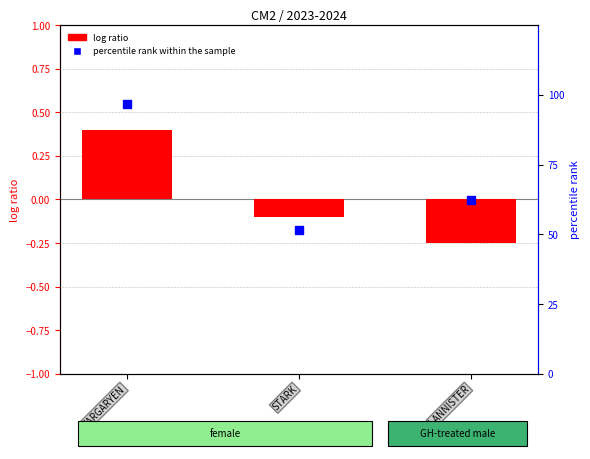

What is the total value across all series at STARK?

51.5